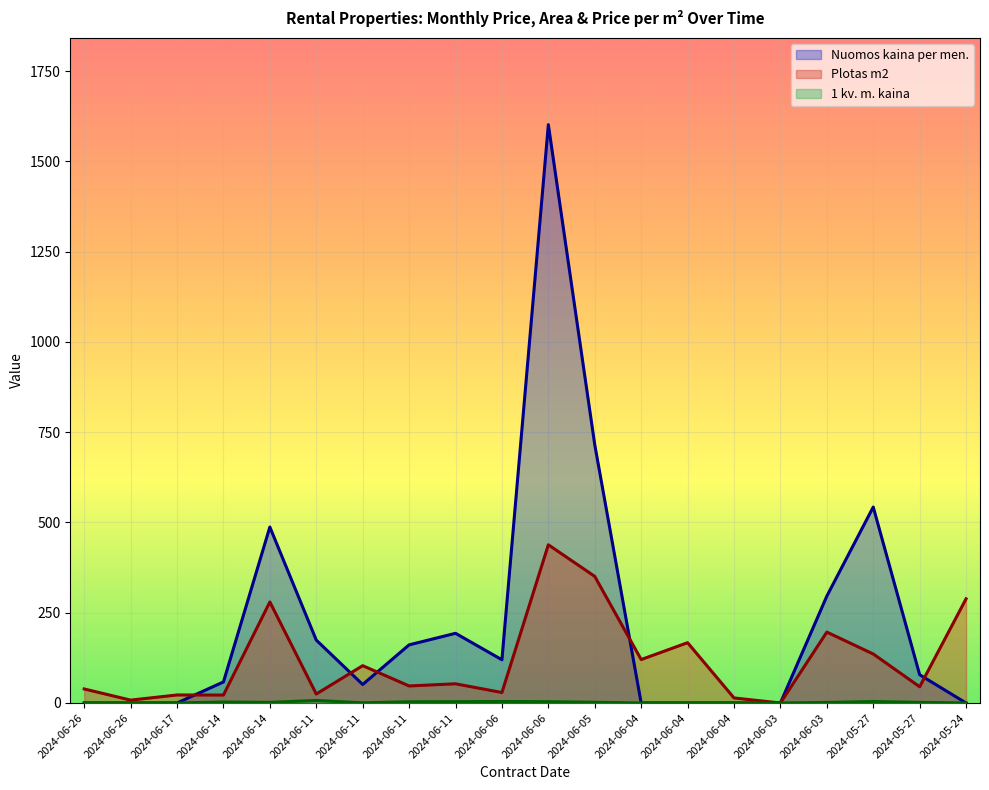

What is the spread (max minus min) of values at 2024-06-11?

167.2